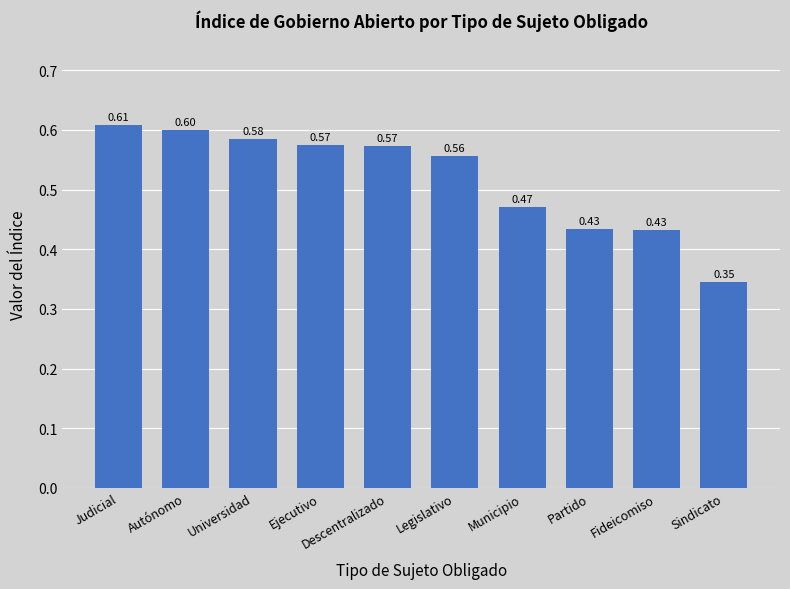

What is the label of the 3rd bar from the right?

Partido